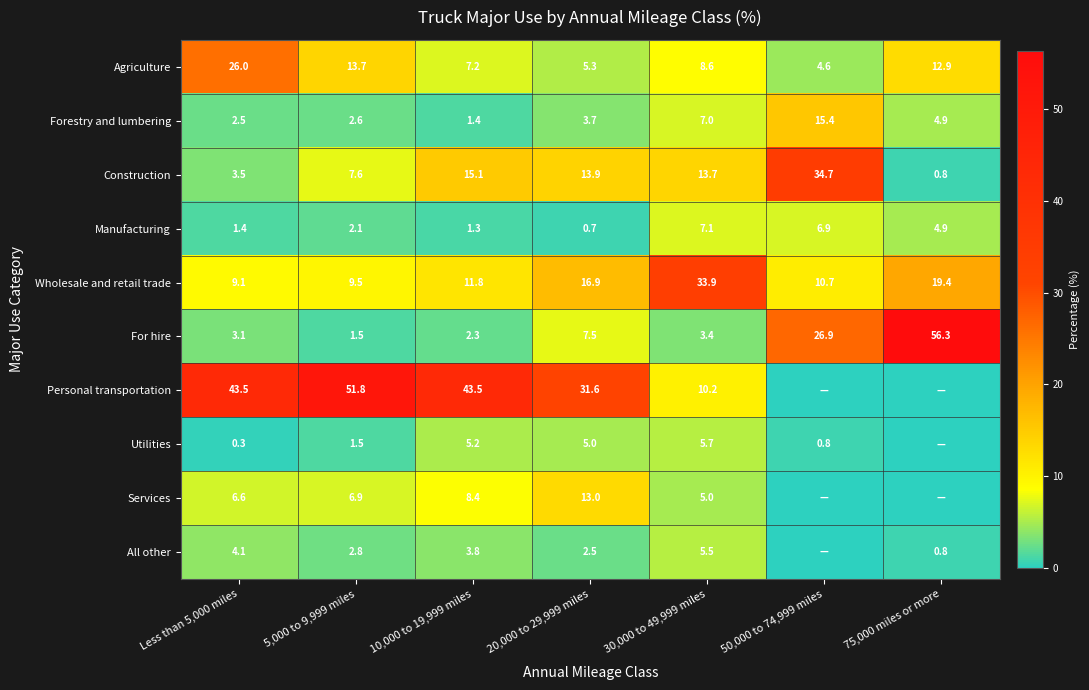

Which series changed the most between 10,000 to 19,999 miles and 20,000 to 29,999 miles?

Personal transportation